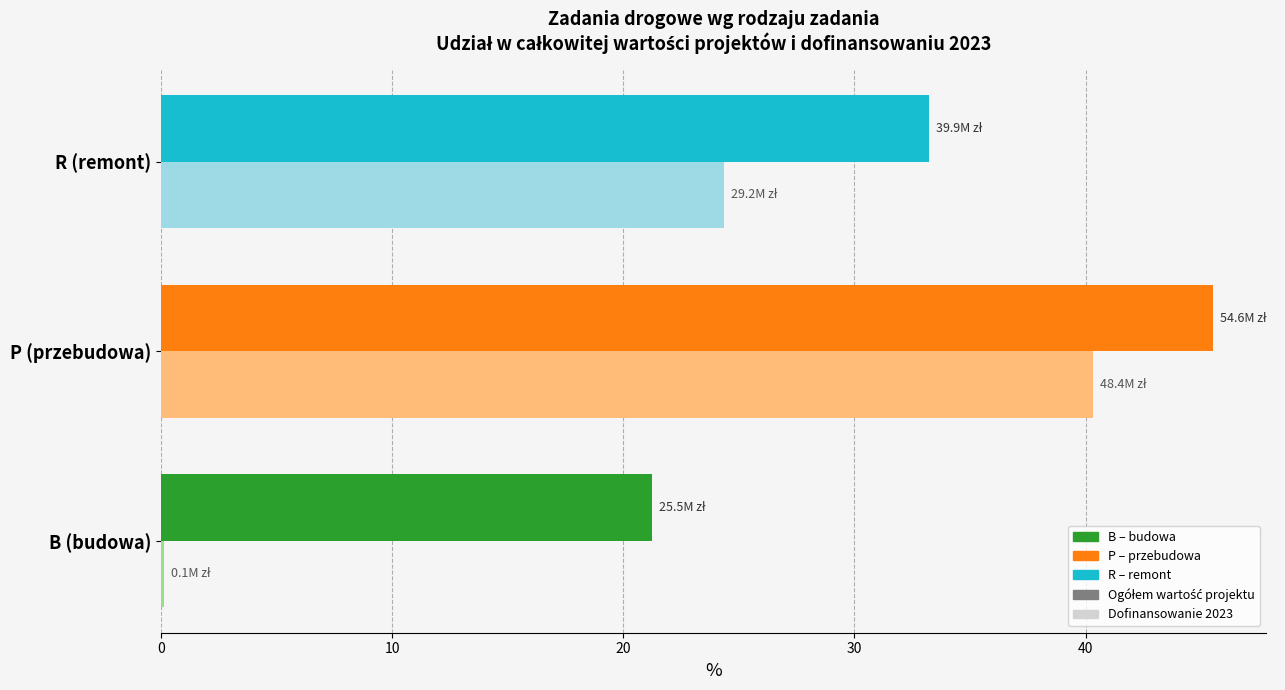

At which category is the sum across all series the highest?

P (przebudowa)